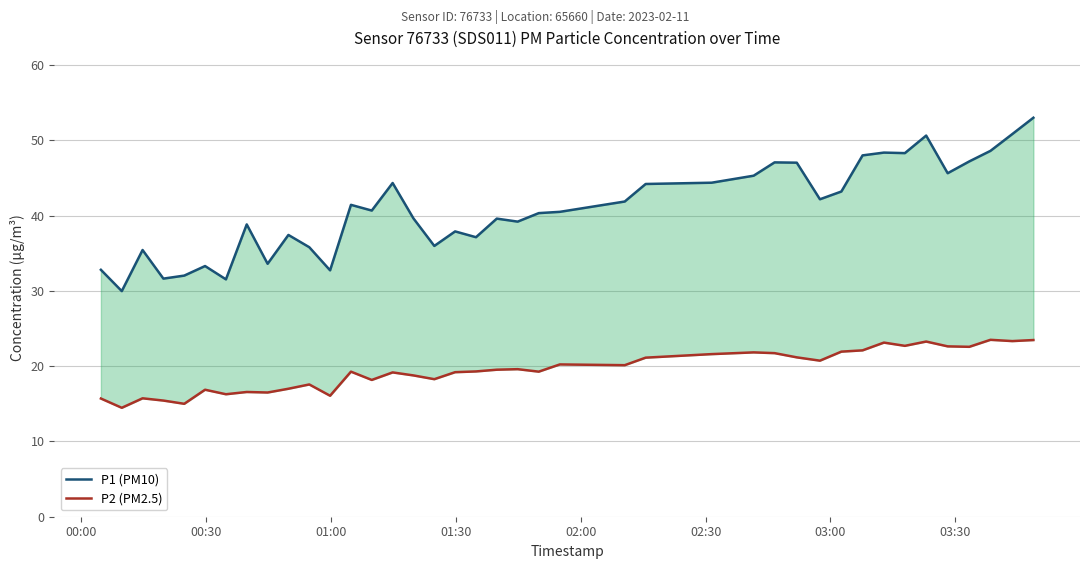

What is the highest value of the P1 (PM10) series?

53.0